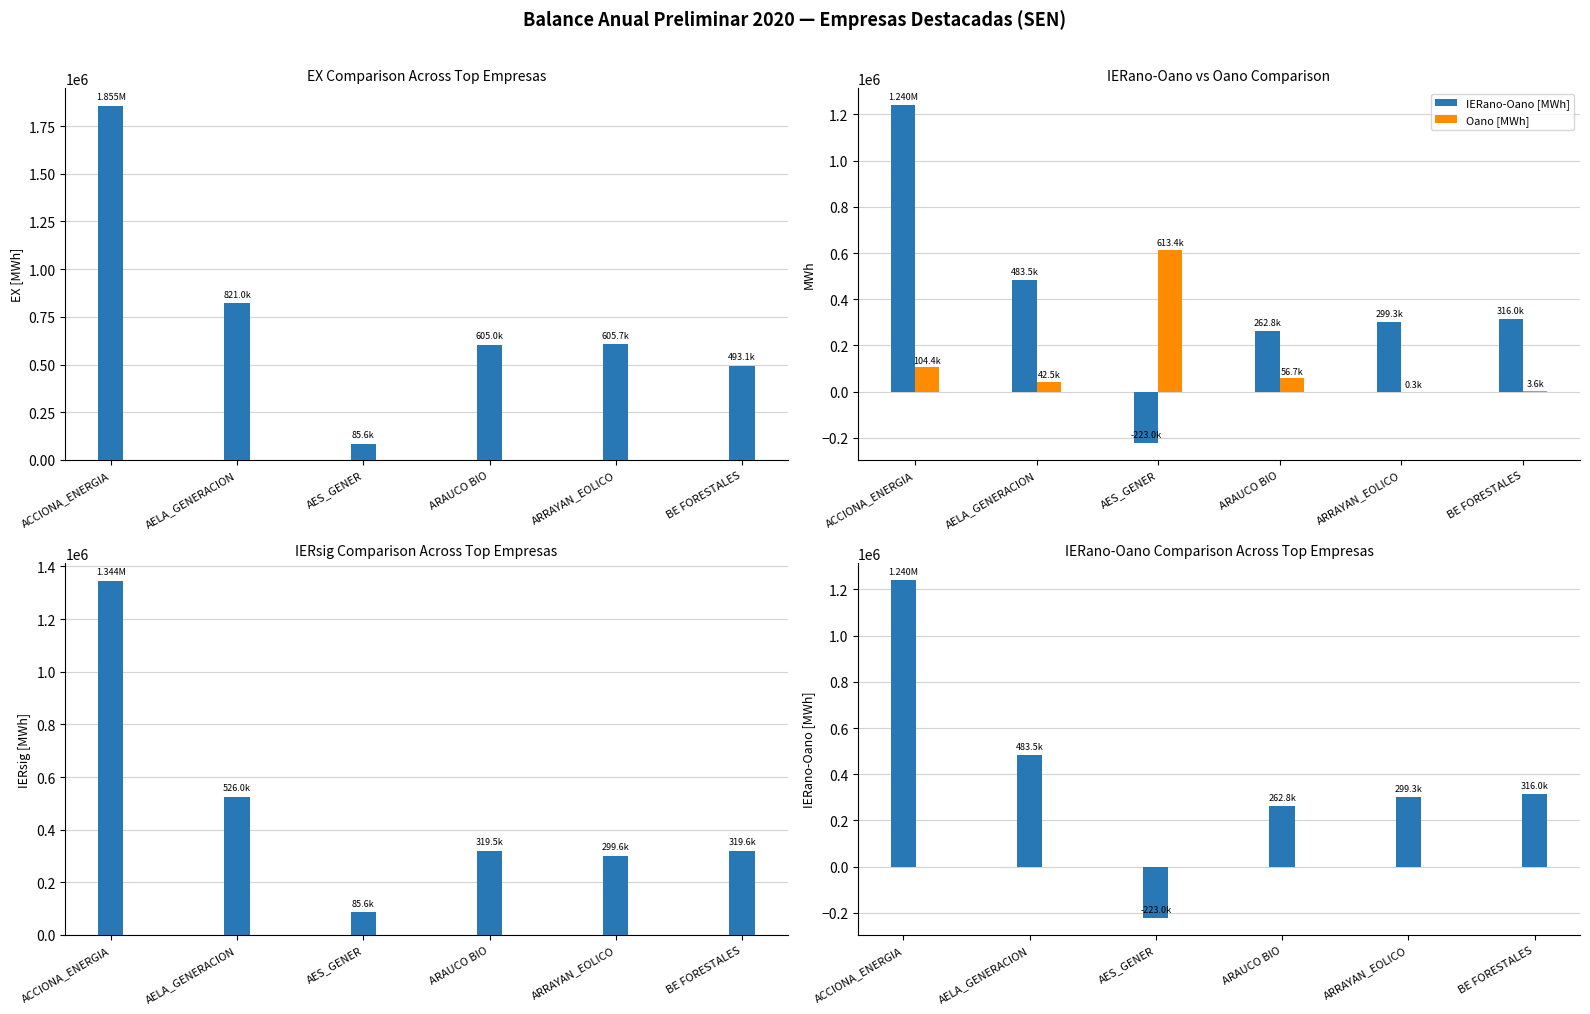

Reading left to right, list all the values displayed in this chart.

EX [MWh]: 1855234.9	820981.0	85559.7	605043.5	605730.1	493072.2
IERano-Oano [MWh]: 1240040.5	483461.0	-222960.5	262760.5	299290.6	316005.0
Oano [MWh]: 104419.7	42518.2	613374.9	56747.1	286.4	3593.3
IERsig [MWh]: 1344460.1	525979.2	85560.0	319507.6	299576.9	319598.2